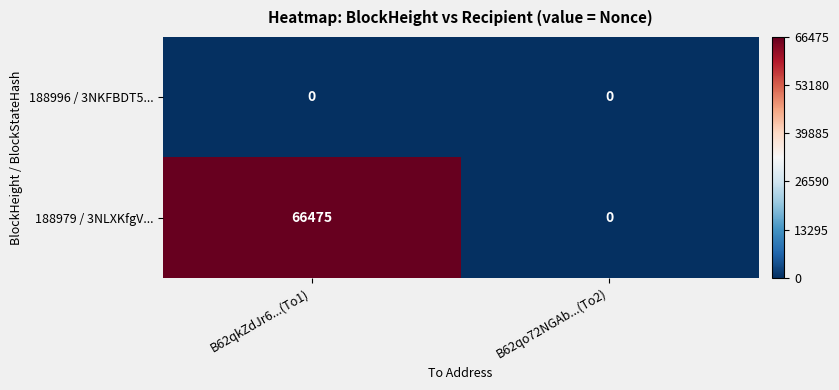

Which series has the largest total across all categories?

188979 / 3NLXKfgV...